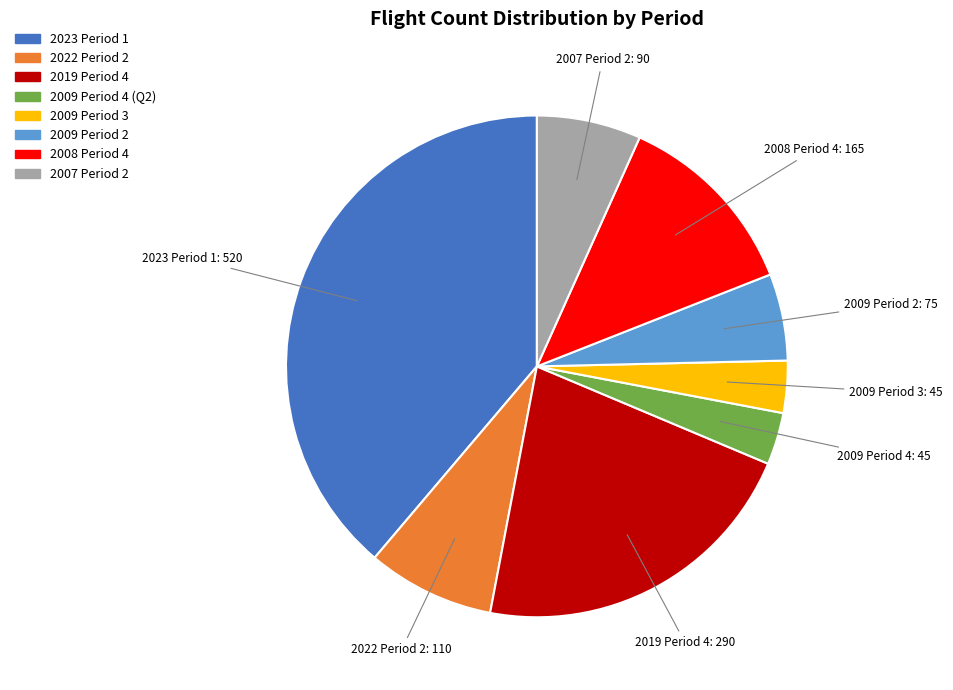

Do 2022 Period 2 and 2009 Period 3 together represent more than half of the pie?

No